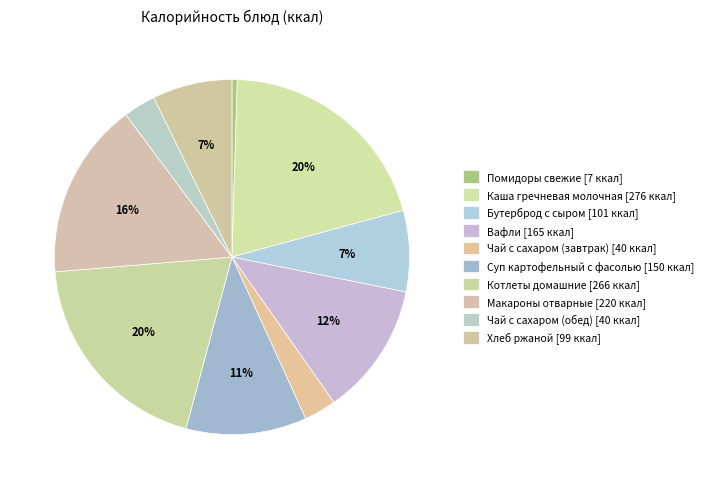

Combined, do Хлеб ржаной and Чай с сахаром (обед) account for over 50%?

No